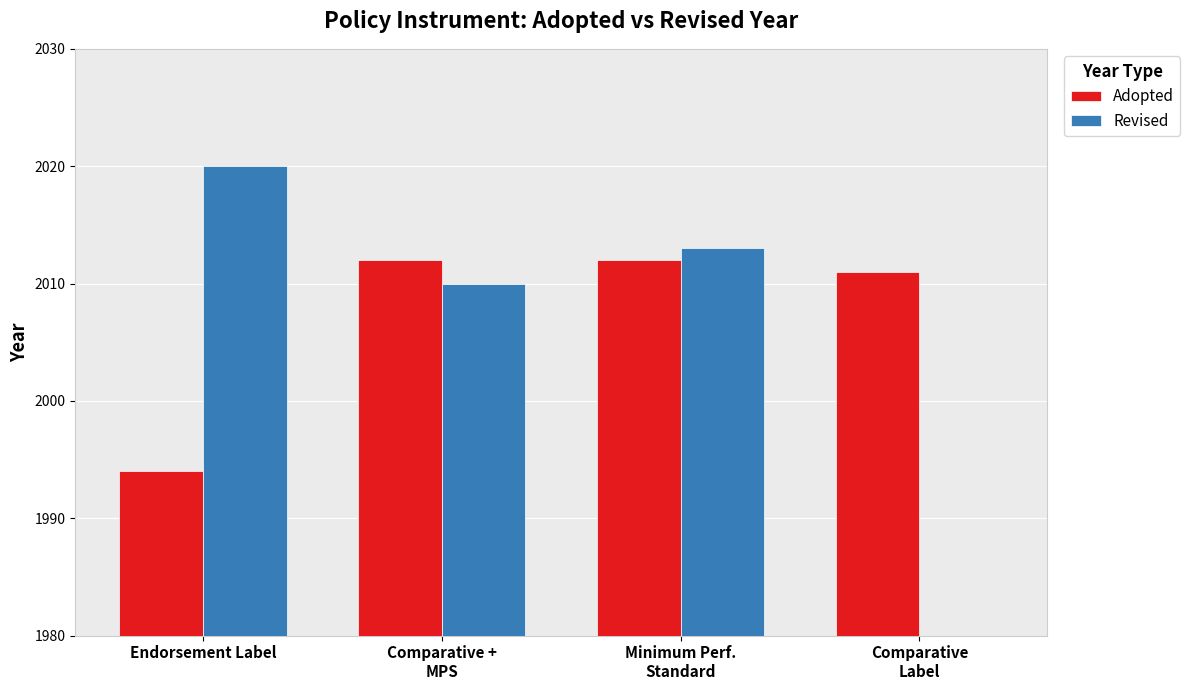

Reading right to left, transcribe all the data shown in this chart.

Adopted: Comparative
Label=2011	Minimum Perf.
Standard=2012	Comparative +
MPS=2012	Endorsement Label=1994
Revised: Comparative
Label=0	Minimum Perf.
Standard=2013	Comparative +
MPS=2010	Endorsement Label=2020